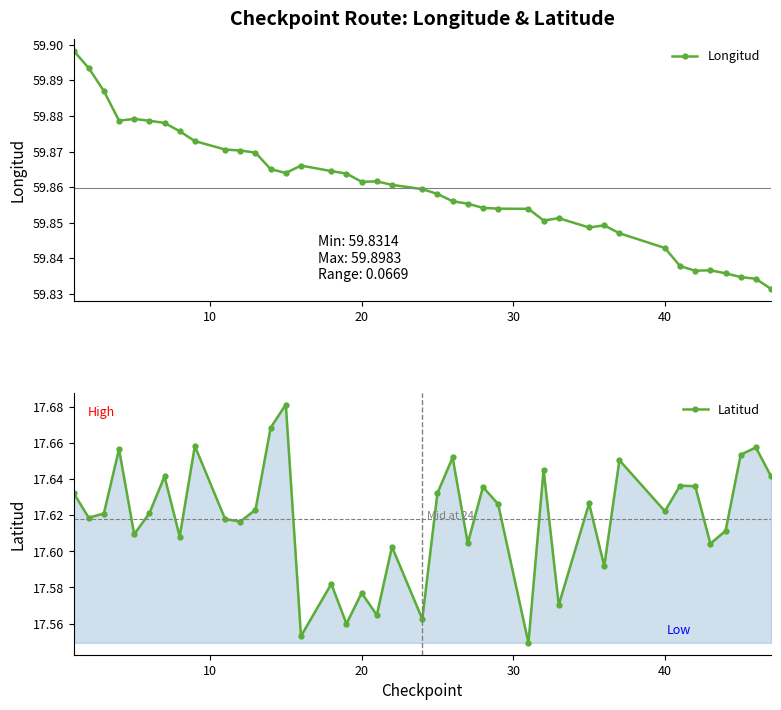

In Latitud, how many points are lower than both neighbors (excluding endpoints)?

14